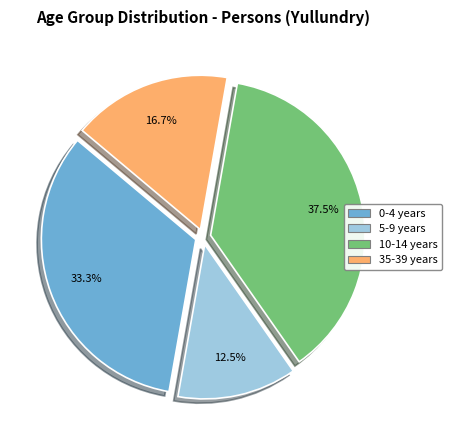

Is there any slice that represents more than half of the pie?

No